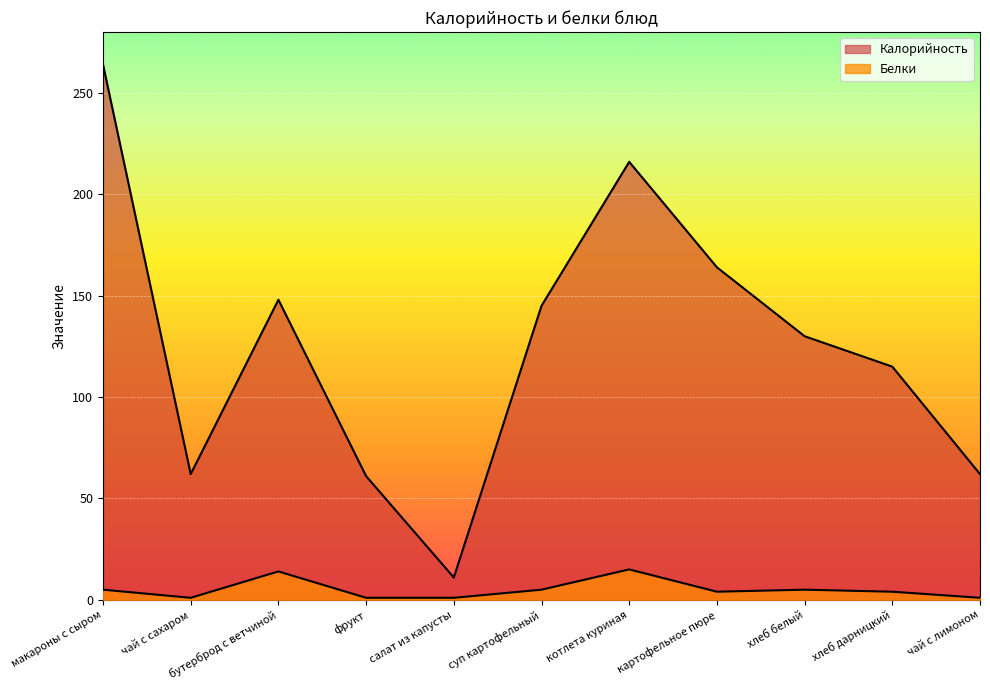

Reading left to right, extract all data points from this chart.

Калорийность: 264	62	148	61	11	145	216	164	130	115	62
Белки: 5	1	14	1	1	5	15	4	5	4	1